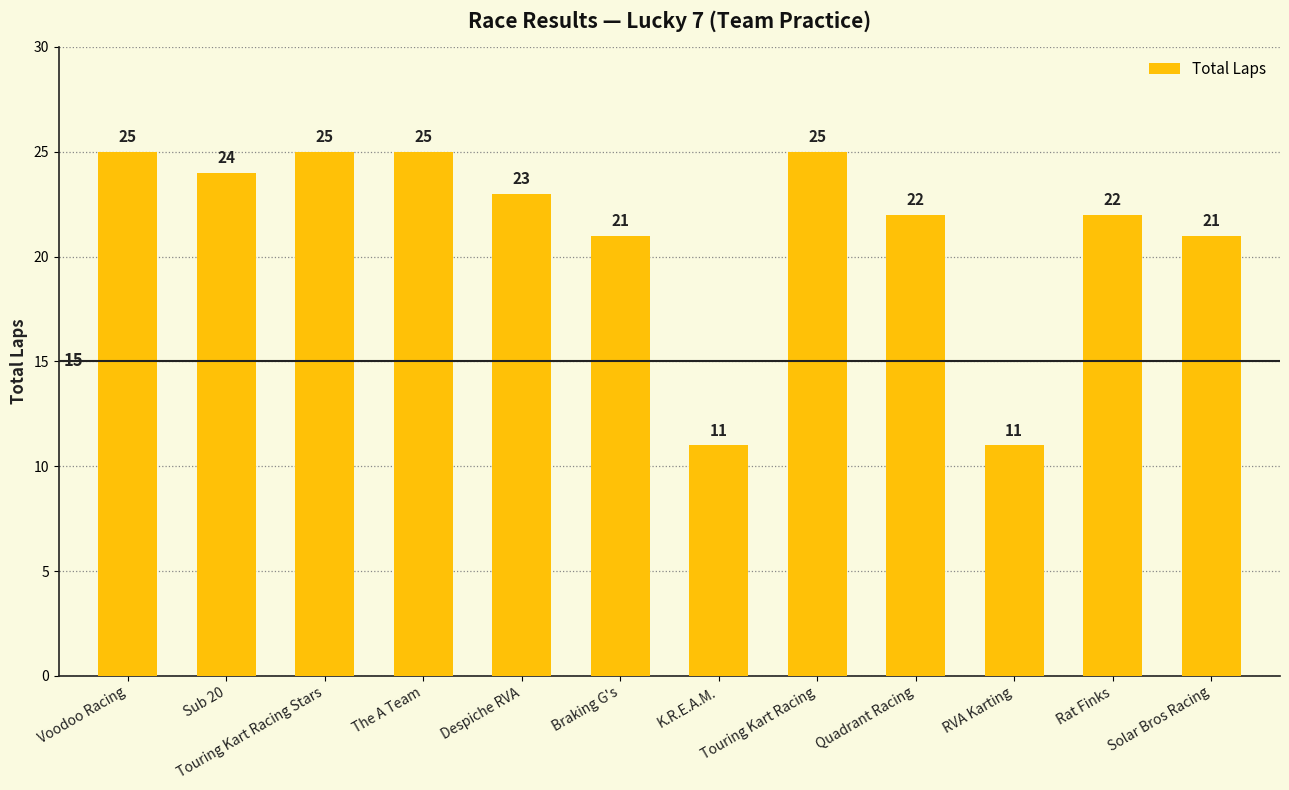

The value at Braking G's is 21. True or false?

True